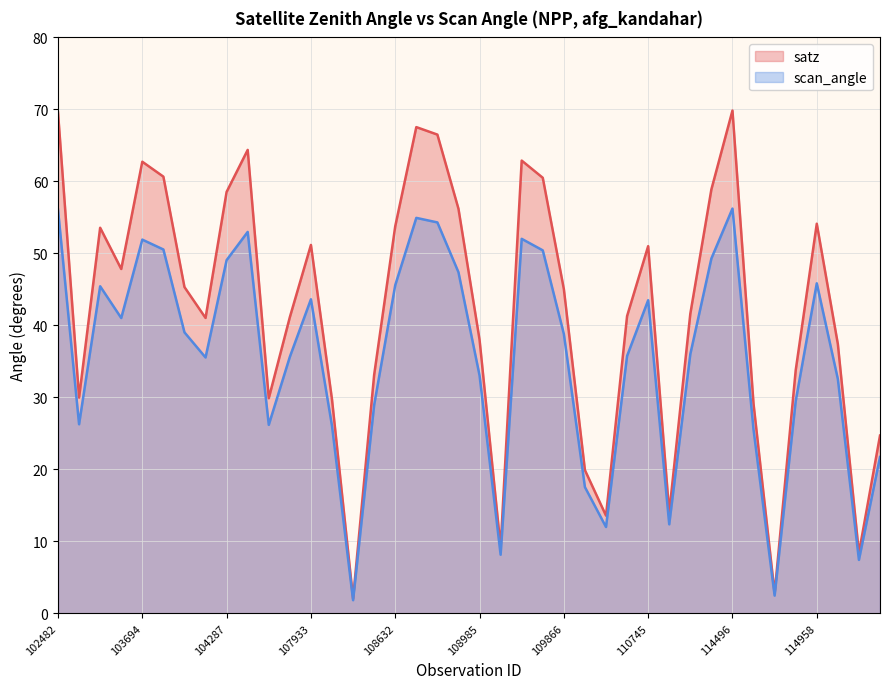

Is the value of scan_angle at 108455 greater than the value of satz at 107573?

No